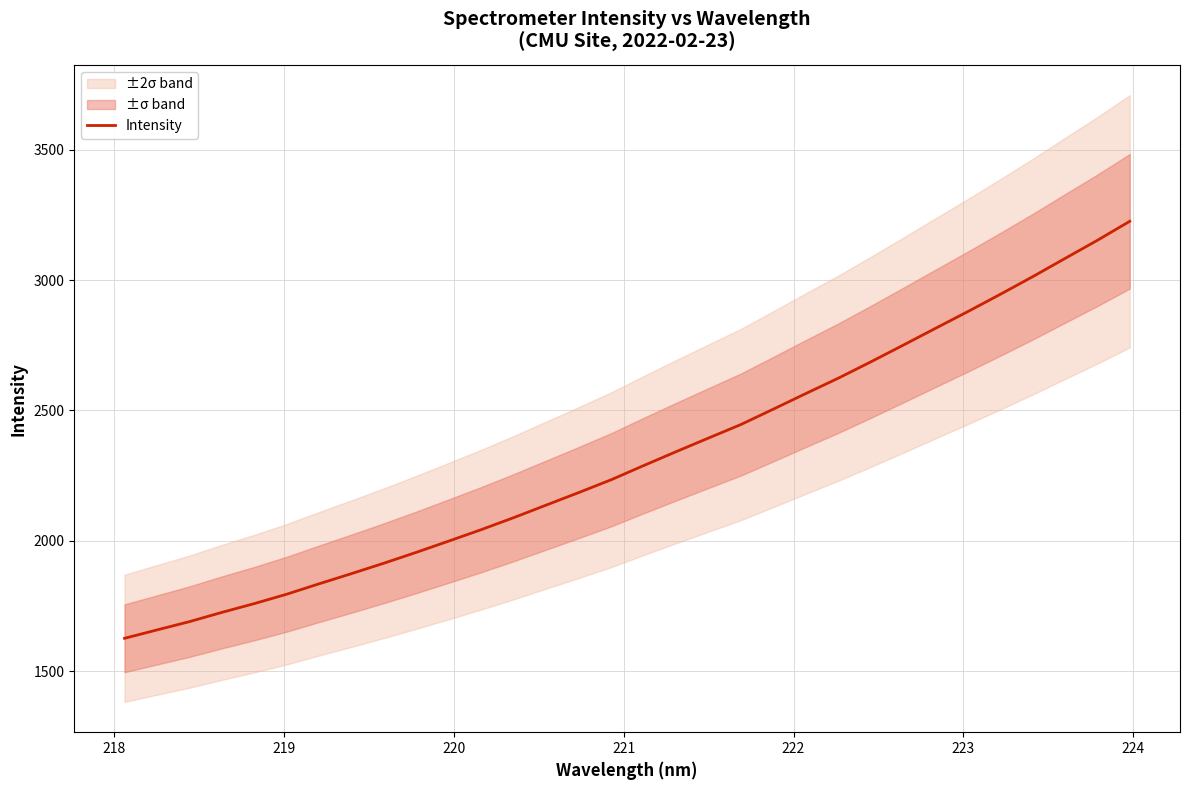

What is the highest value of the Intensity series?

3225.2